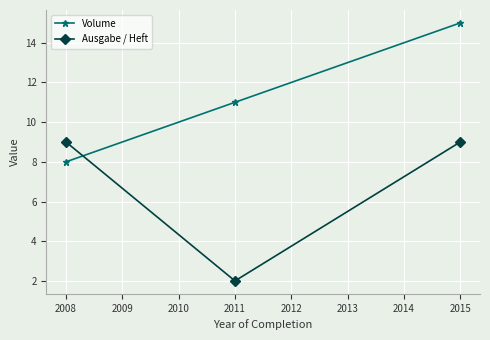

How many values in the Volume series are below 11?

1